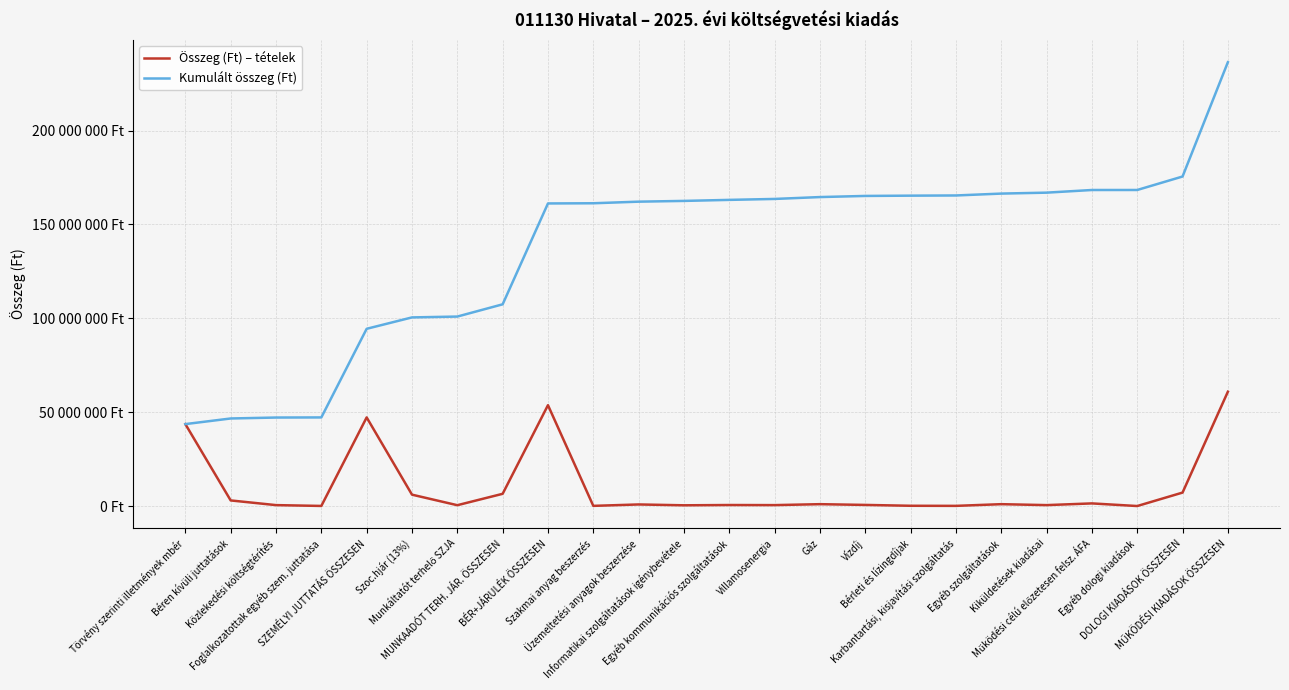

What is the difference between the highest and lowest values at SZEMÉLYI JUTTATÁS ÖSSZESEN?

47199000